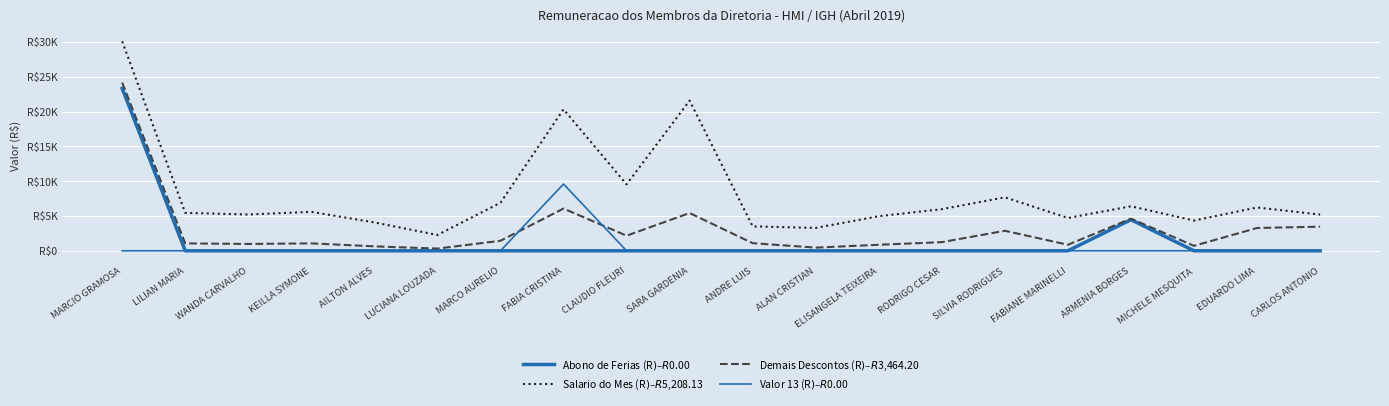

Does the chart display data point markers on the line(s)?

No